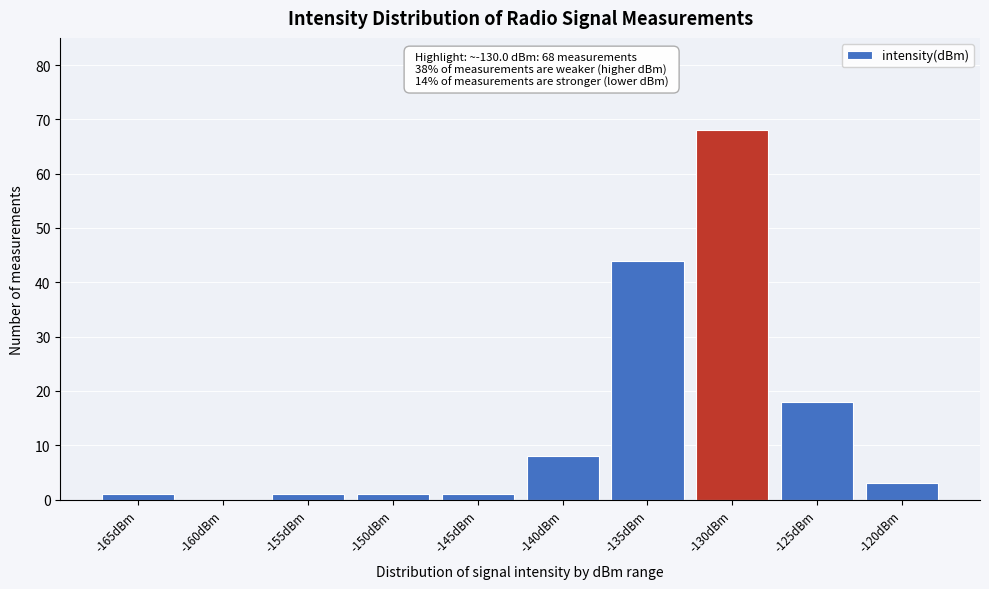

Reading left to right, list all the values displayed in this chart.

-165dBm=1	-160dBm=0	-155dBm=1	-150dBm=1	-145dBm=1	-140dBm=8	-135dBm=44	-130dBm=68	-125dBm=18	-120dBm=3